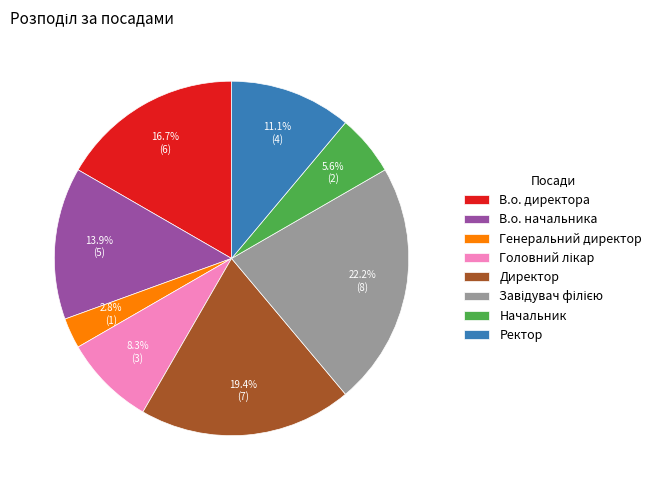

To the nearest percent, what percentage of the pie is В.о. начальника?

14%